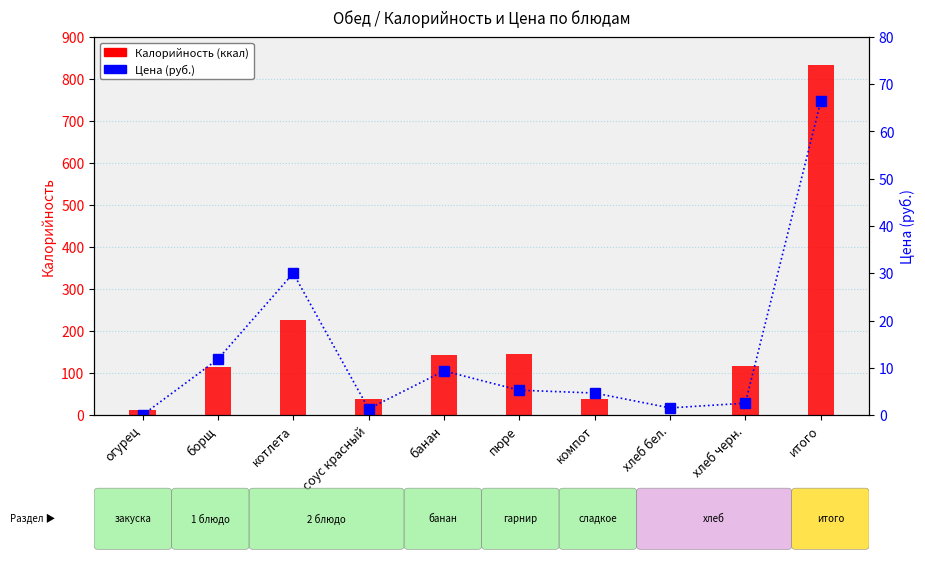

At which label does Цена first exceed 5?

борщ